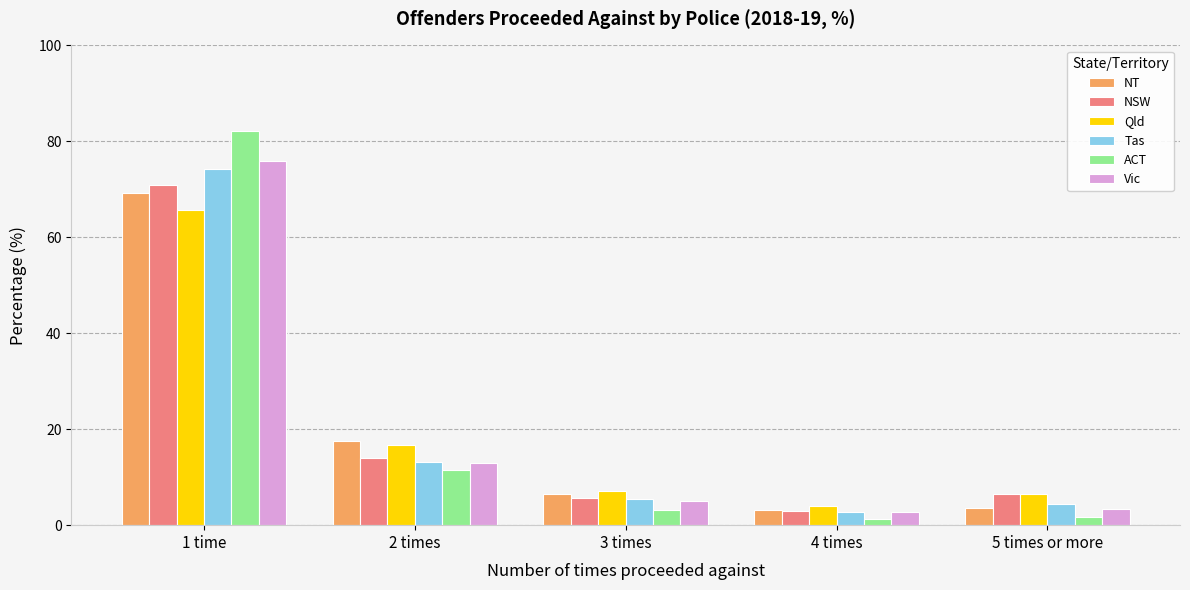

What is the difference between the maximum and minimum values in the Qld series?

61.8